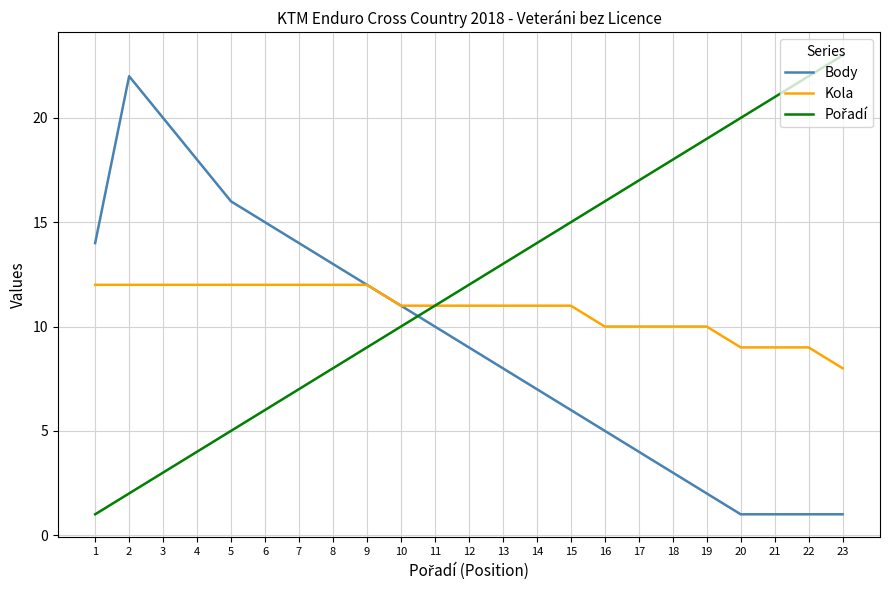

Between 3 and 11, which series saw the biggest shift?

Body